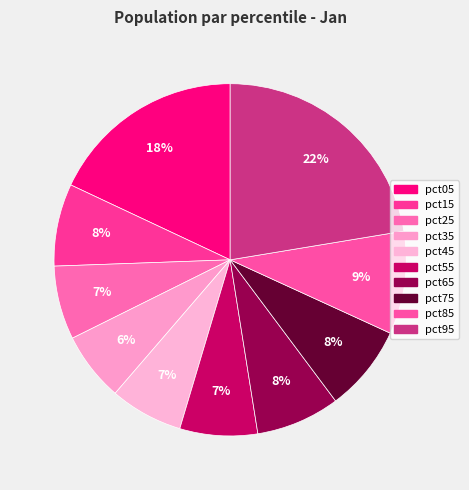

Which category has the biggest portion of the pie?

pct95